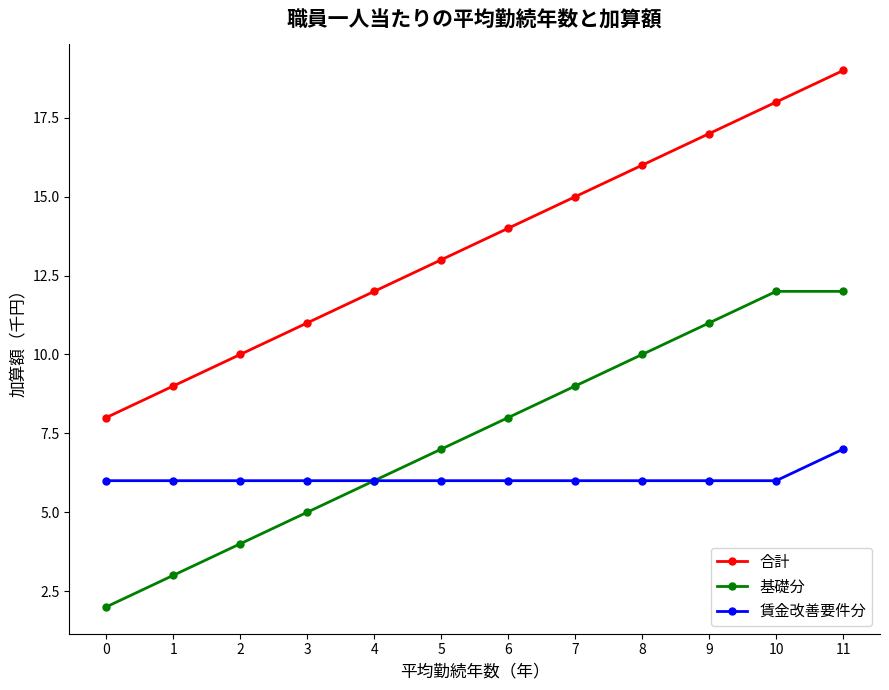

What is the average value of the 賃金改善要件分 series?

6